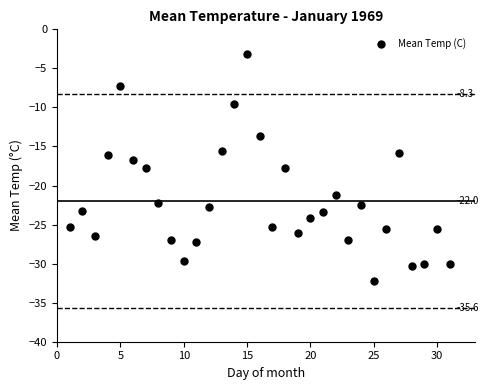

What is the range of X values (max minus min)?

30.0